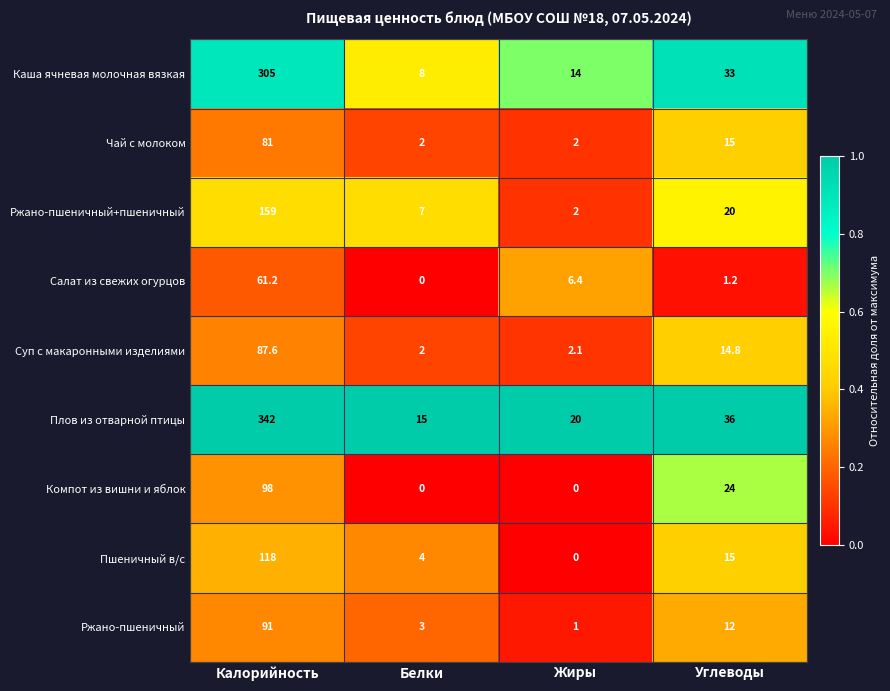

At which label does Плов из отварной птицы first exceed 36?

Калорийность